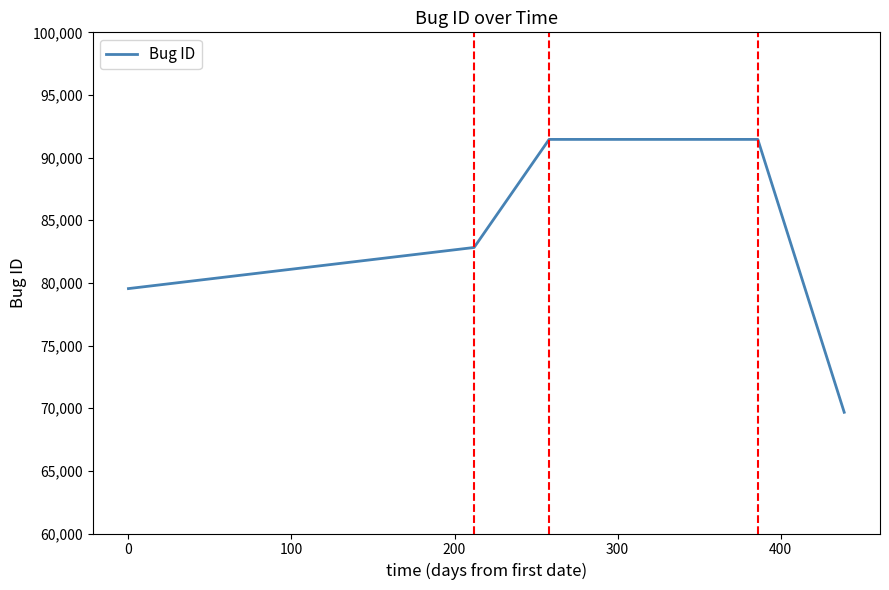

What is the average value?

82992